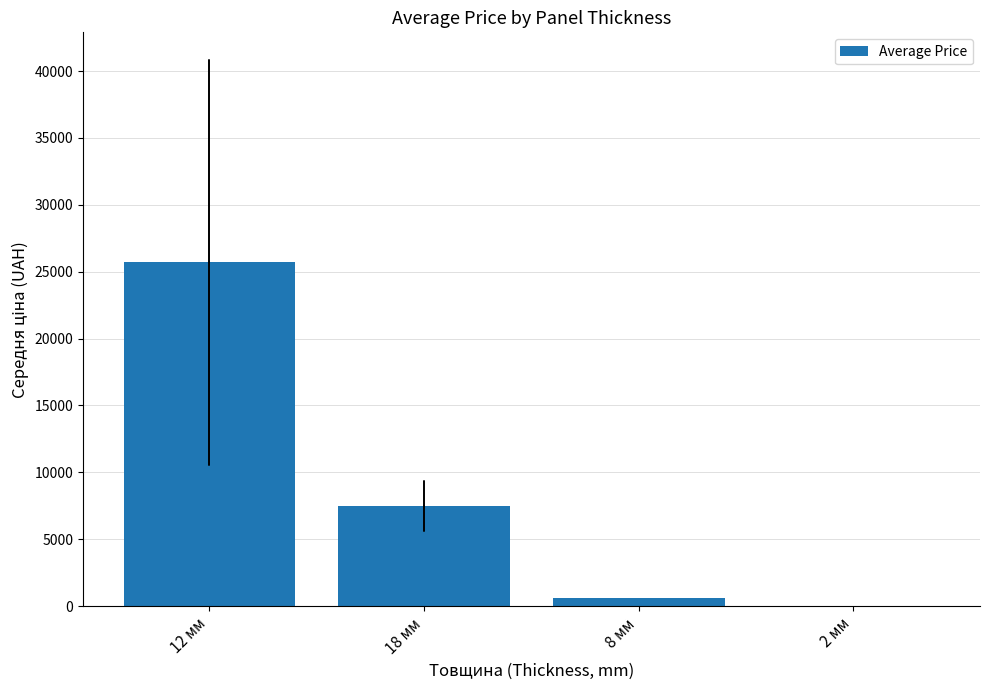

What is the sum of all values?

33787.7